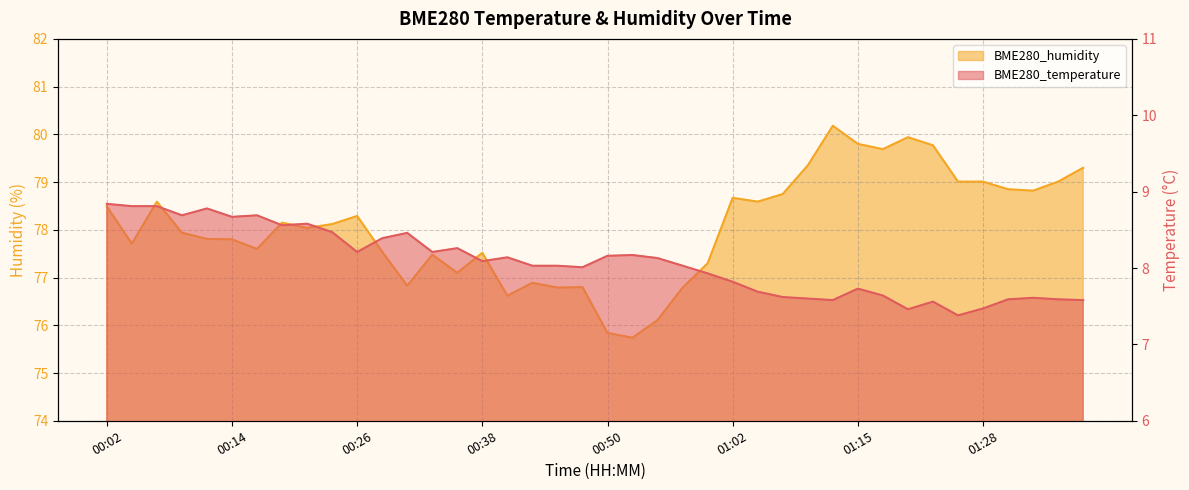

Does the chart have visible grid lines?

Yes